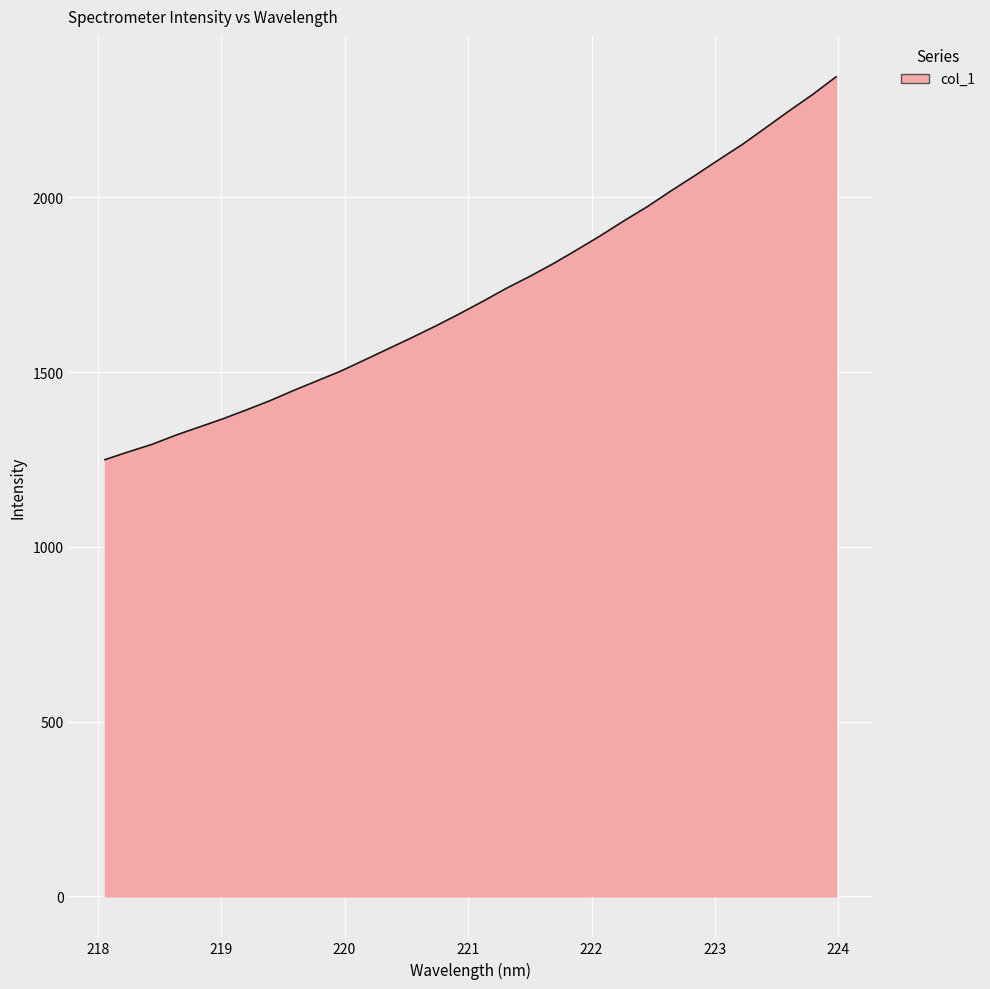

What is the difference between the maximum and second lowest values?

1072.9